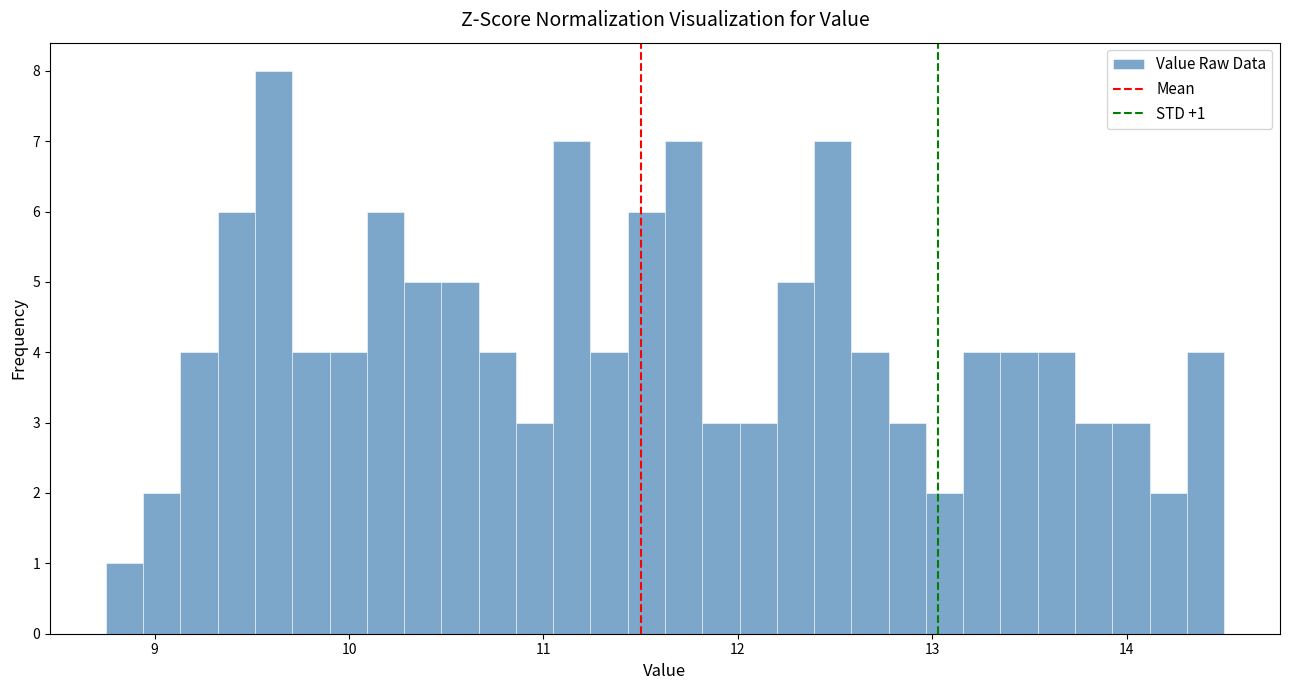

Around what value on the x-axis is the tallest bar? Give the approximate position of its centre, as read against the axis.

9.6